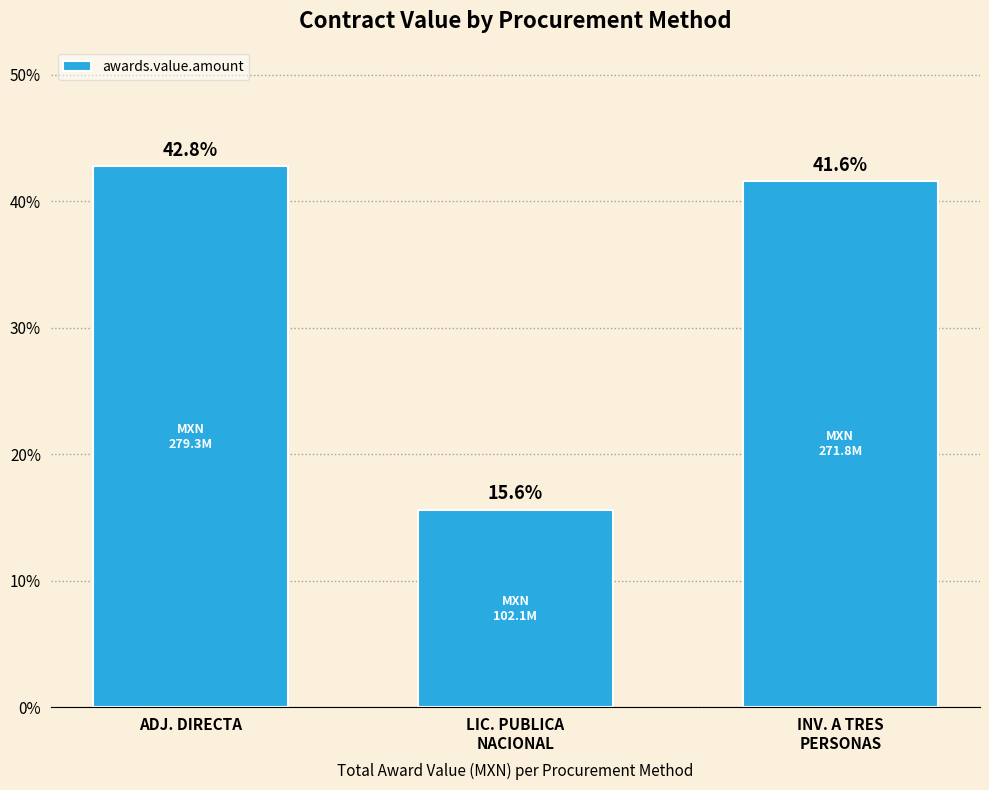

What is the label of the 2nd bar from the right?

LIC. PUBLICA
NACIONAL